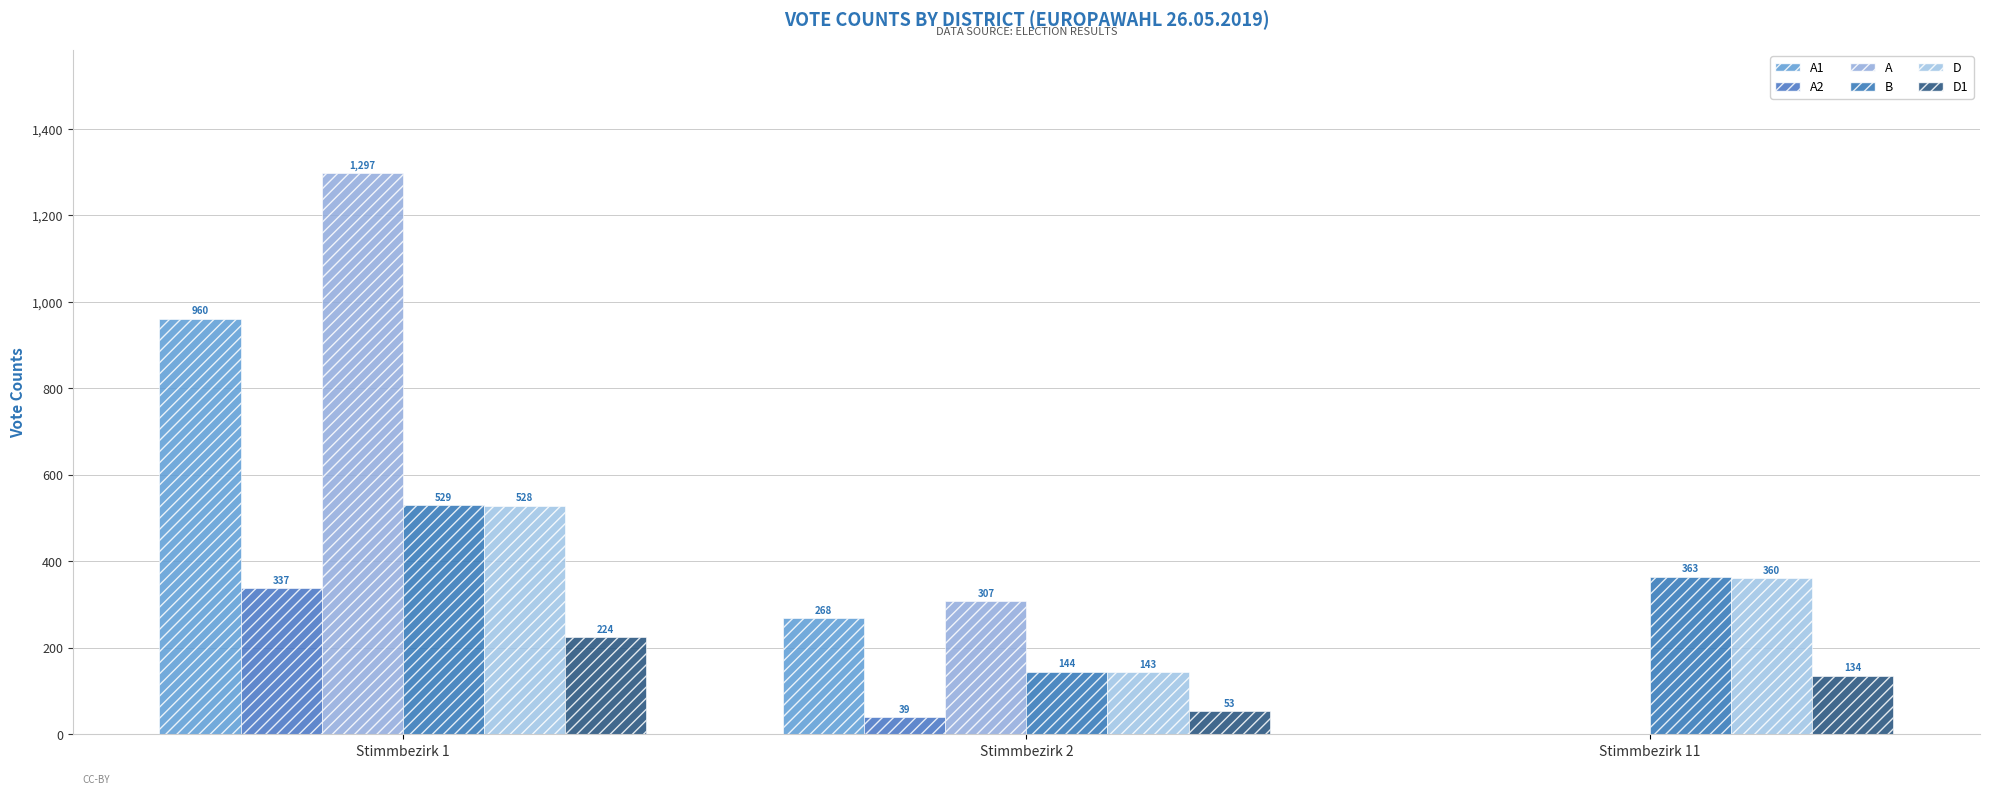

How many categories are shown in the chart?

3